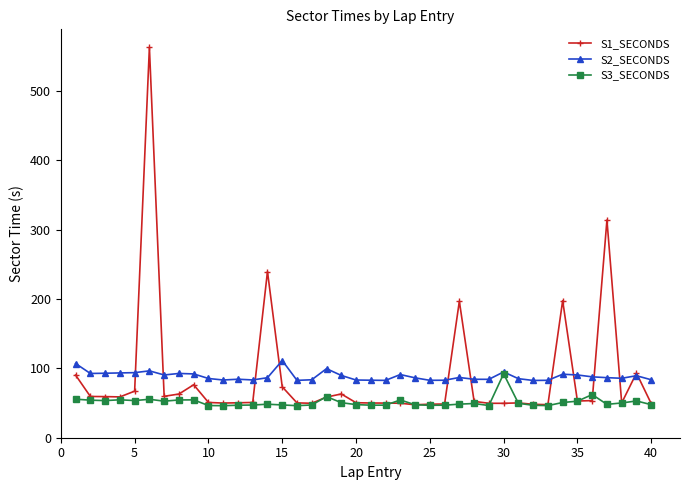

What is the minimum value shown in the chart?

46.2